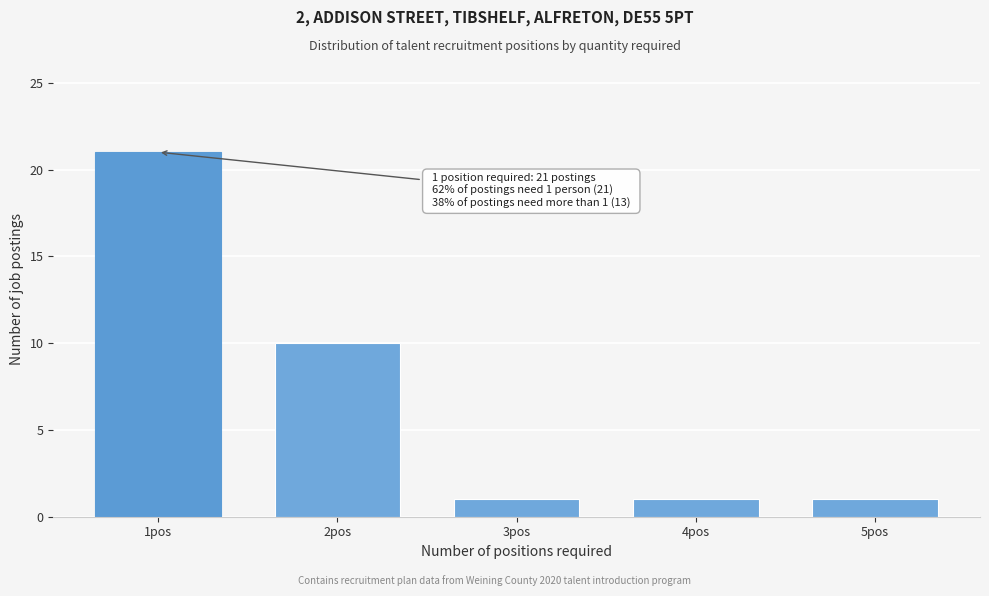

Reading left to right, what are all the values shown in this chart?

21	10	1	1	1